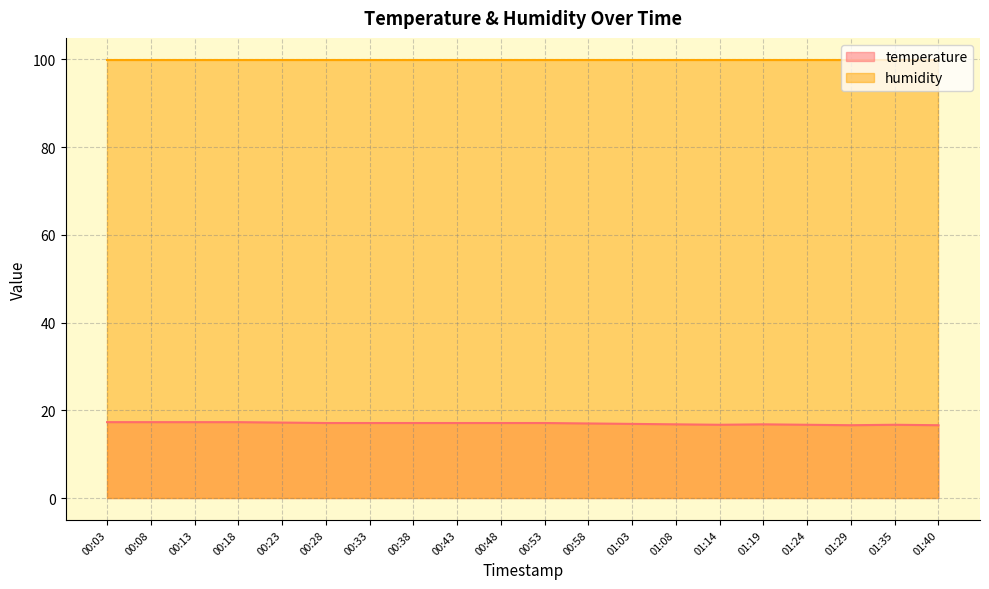

What position from the right is 00:18?

17